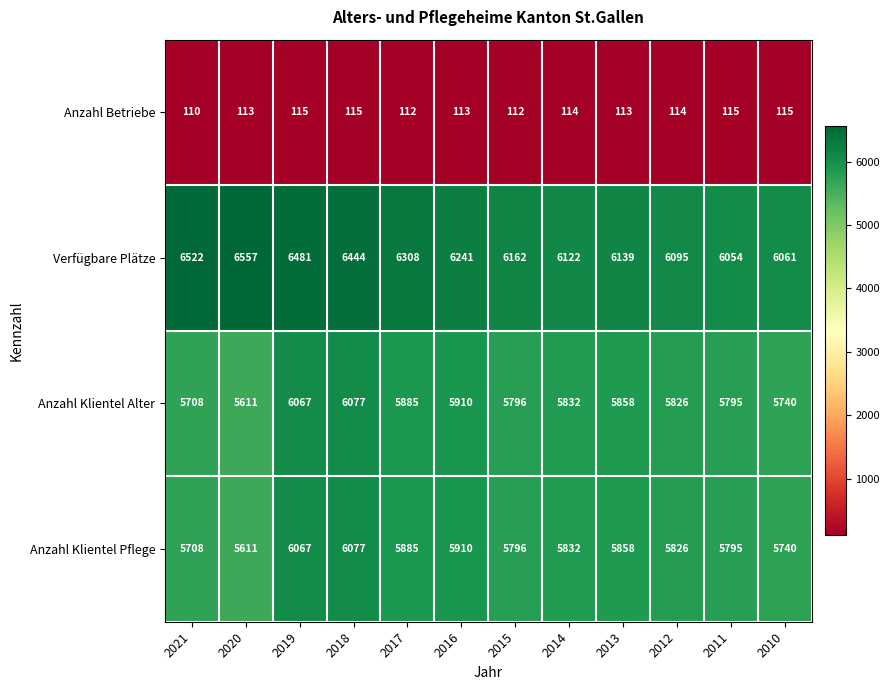

What is the difference between the highest and lowest values at 2014?

6008